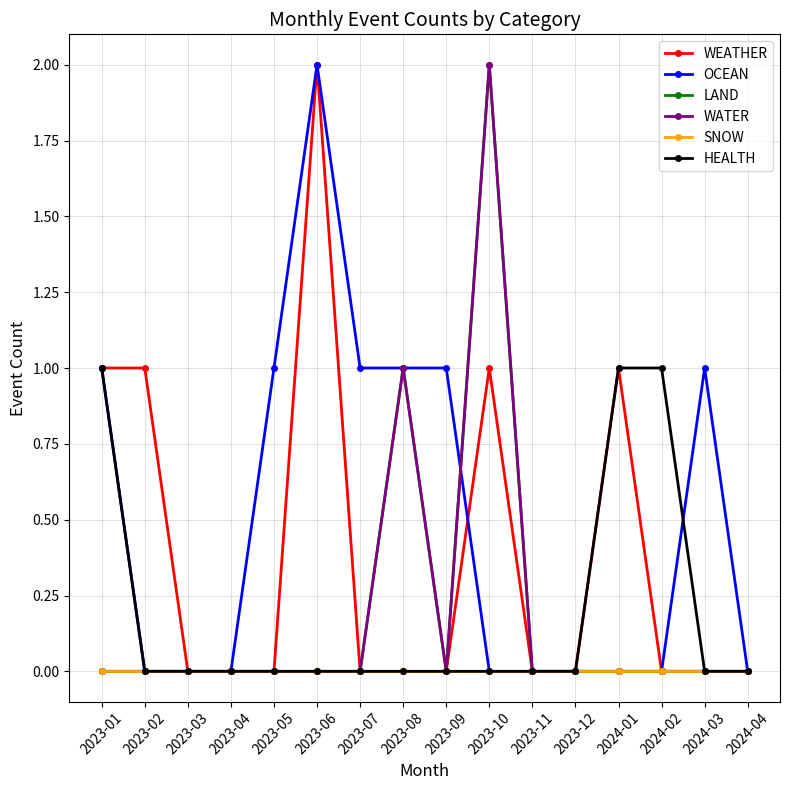

Does the chart have visible grid lines?

Yes